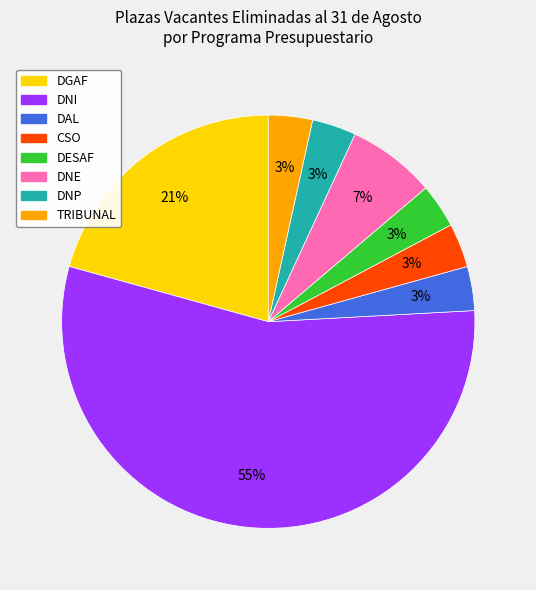

Count the number of slices in the pie.

8